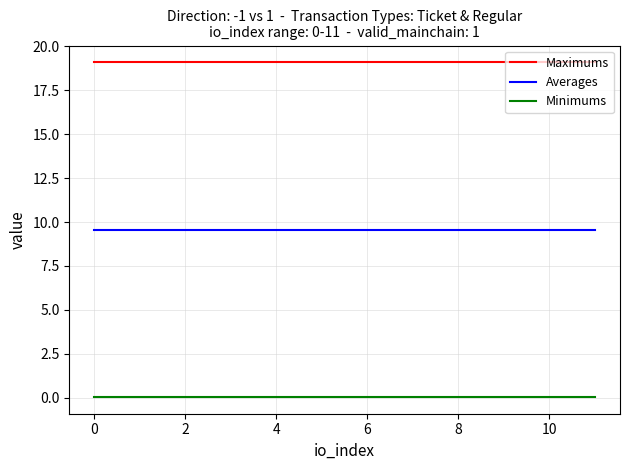

List the series in order of their peak value, highest first.

Maximums, Averages, Minimums